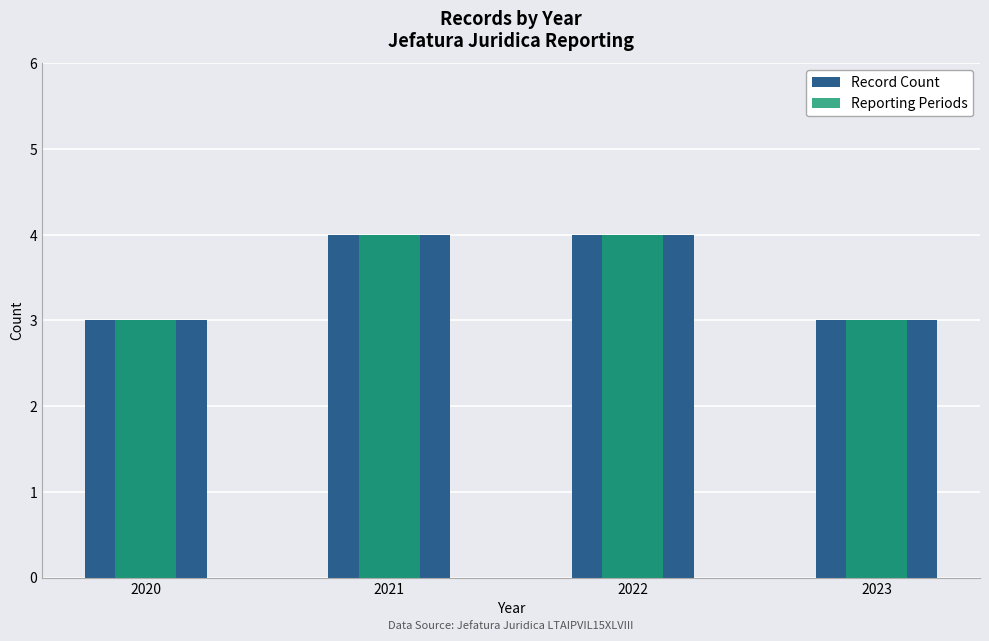

The value of Reporting Periods at 2020 is 1. True or false?

False